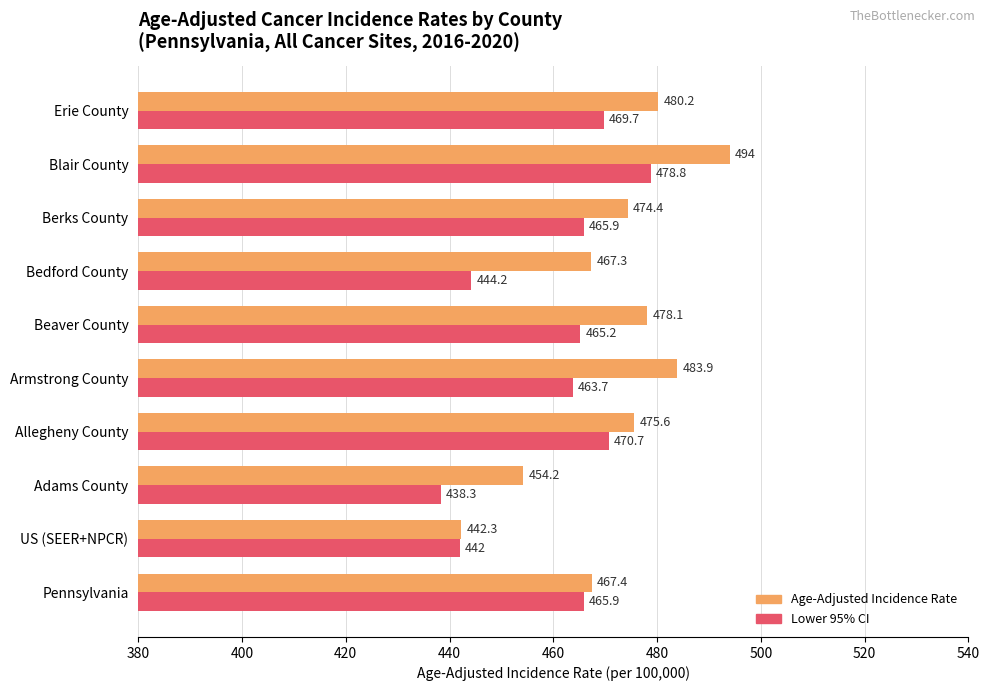

At Erie County, list the series in order from largest to smallest.

Age-Adjusted Incidence Rate, Lower 95% CI